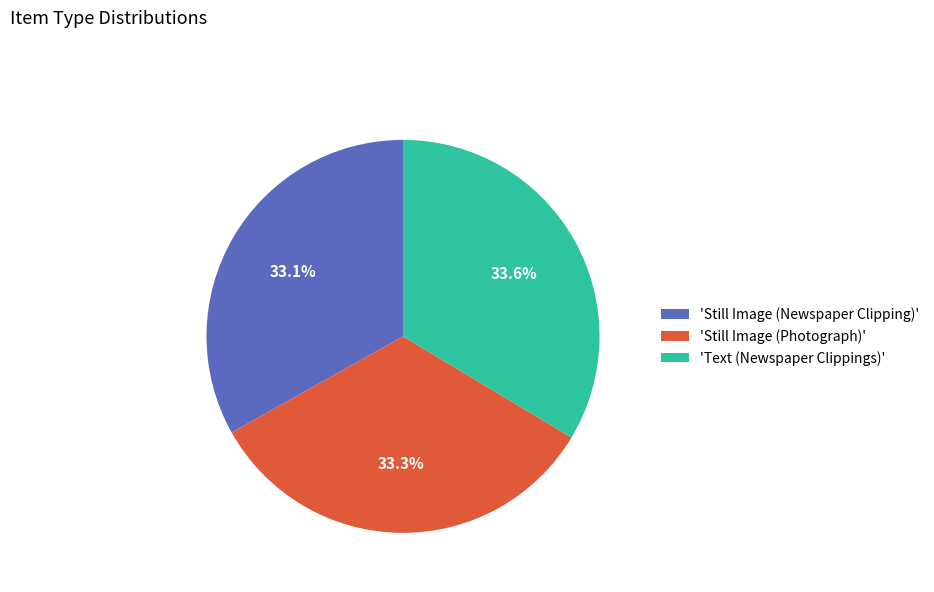

How many segments does this pie chart have?

3